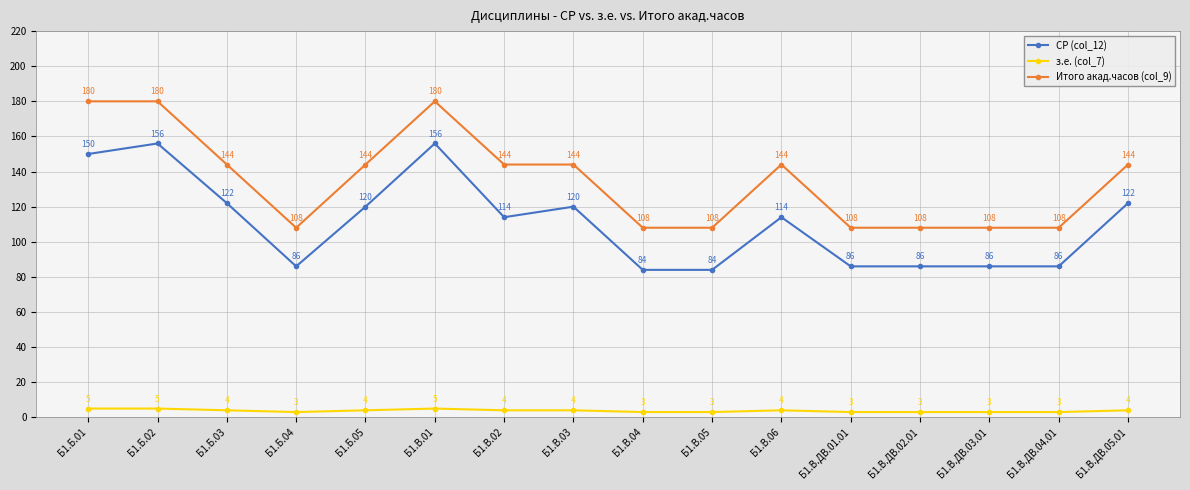

What is the maximum value for з.е. (col_7)?

5